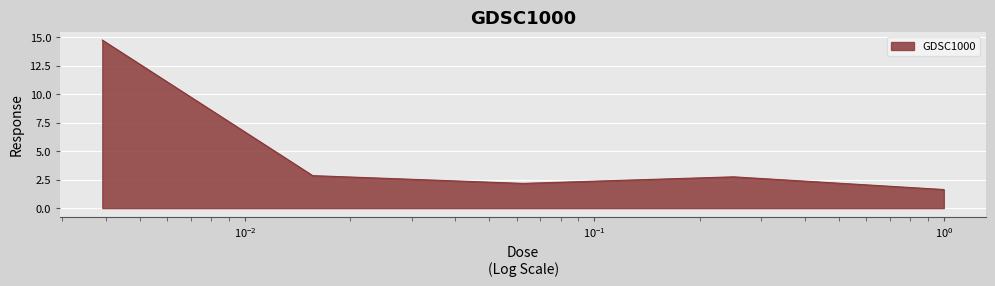

What is the maximum value shown in the chart?

14.7